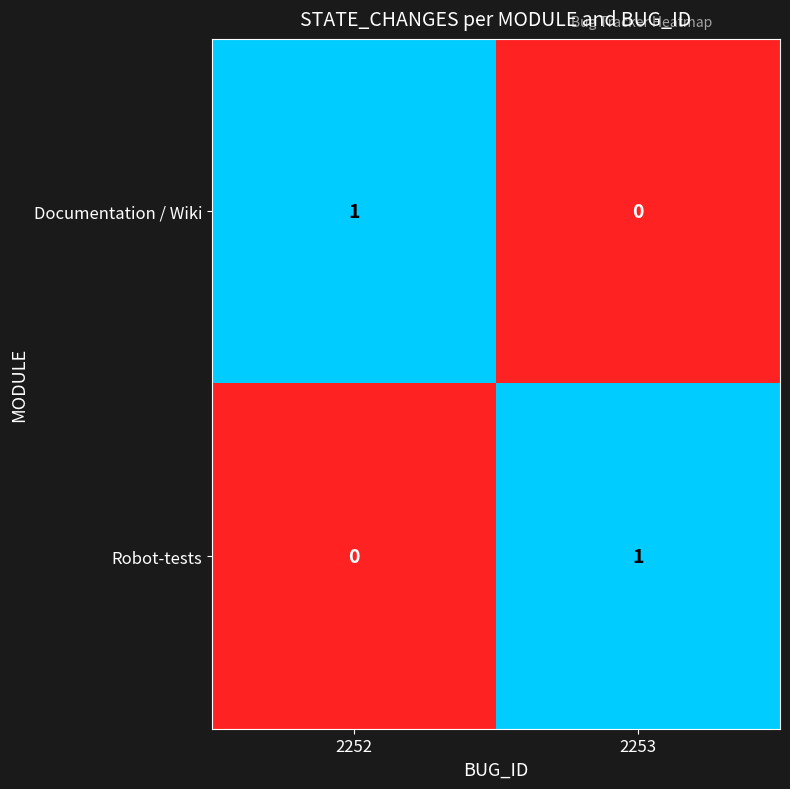

At which label does Robot-tests reach its peak?

2253